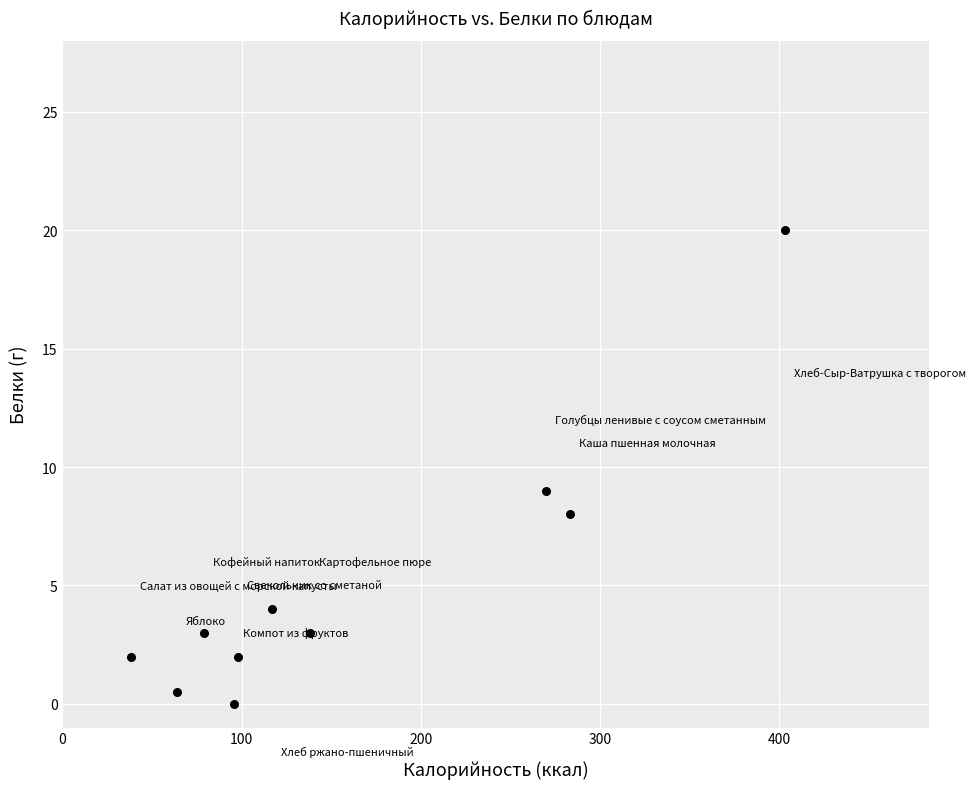

What Y value in the scatter plot is closest to 10?

9.0